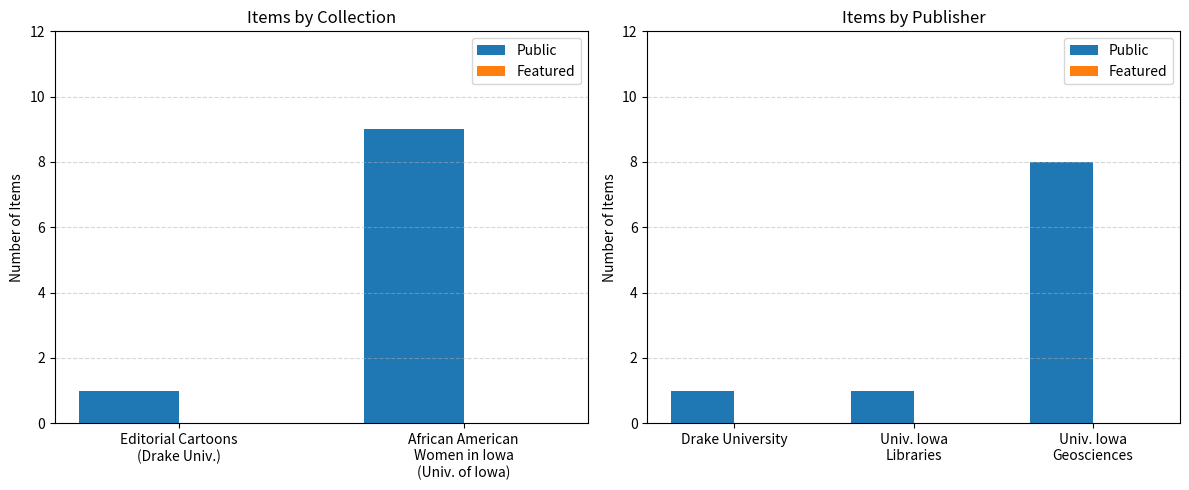

At how many categories does at least one series exceed 1?

1